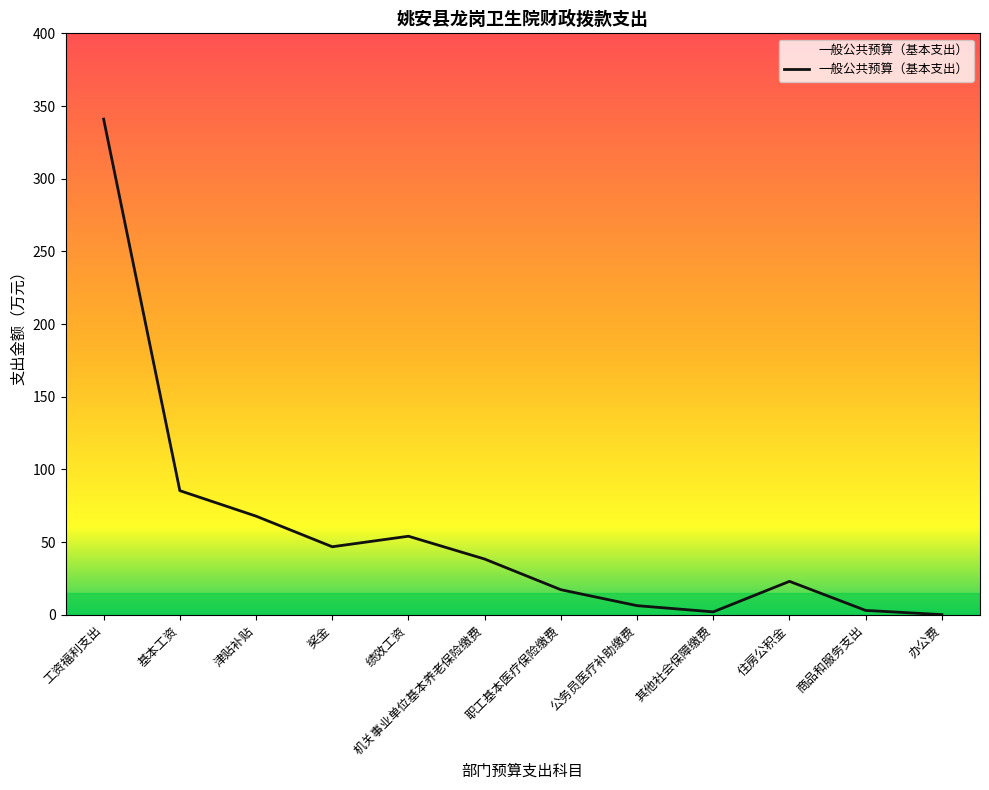

True or false: the data shows 54.0 at 绩效工资.

True